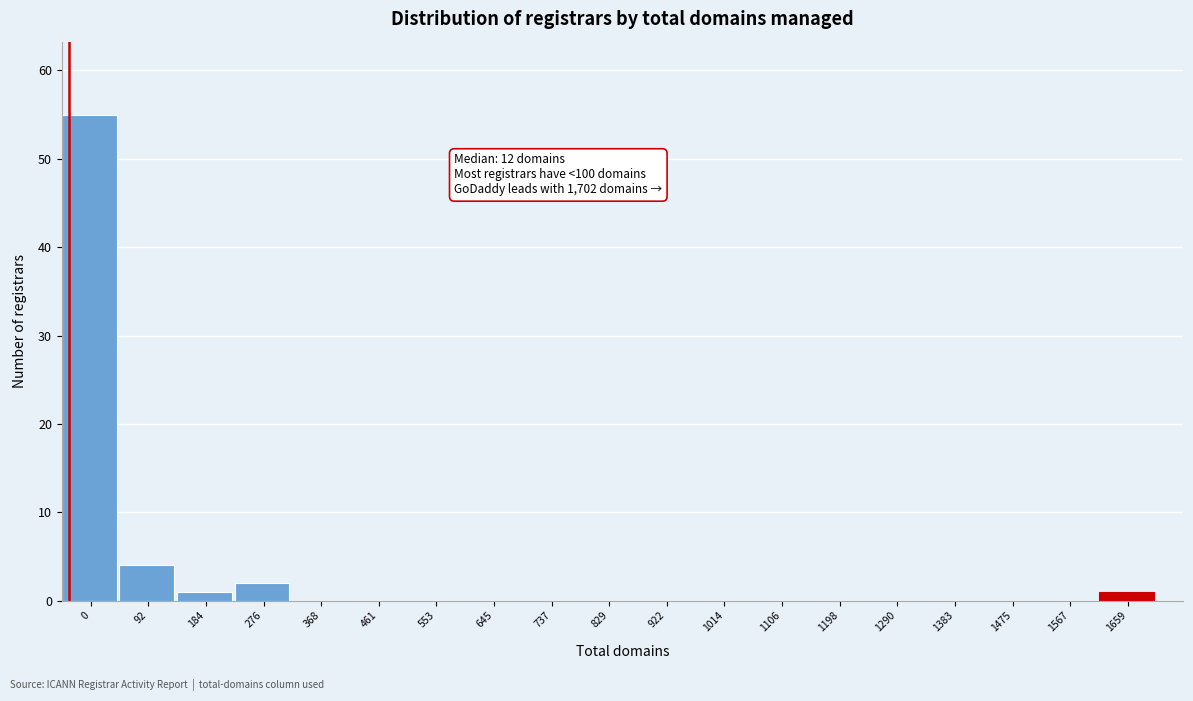

Reading right to left, extract all data points from this chart.

1659=1	1567=0	1475=0	1383=0	1290=0	1198=0	1106=0	1014=0	922=0	829=0	737=0	645=0	553=0	461=0	368=0	276=2	184=1	92=4	0=55